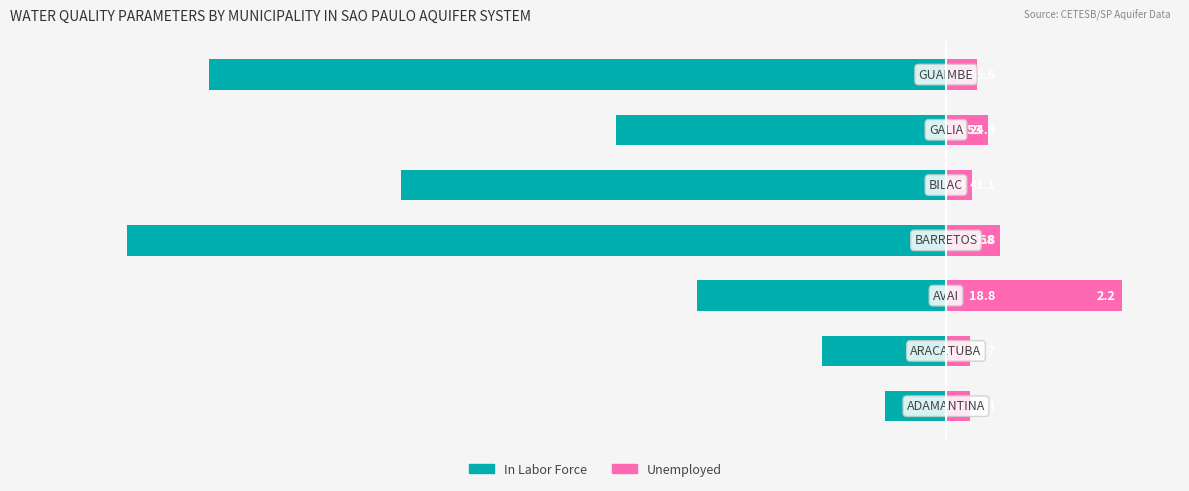

What is the difference between the In Labor Force values at 5 and 0?

22.9